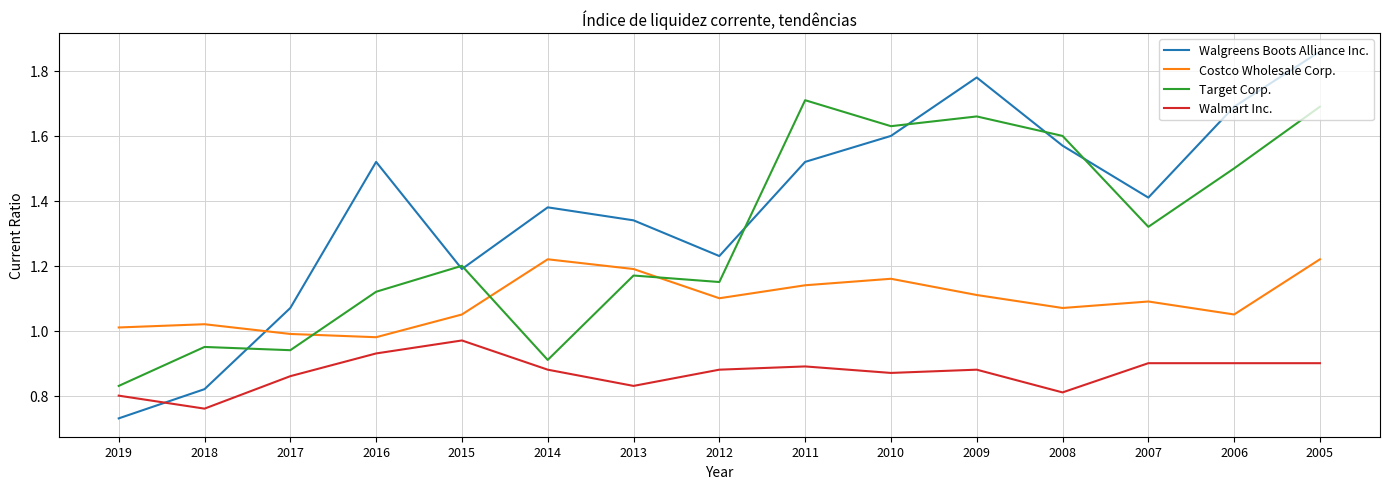

The value of Costco Wholesale Corp. at 2019 is 1.0. True or false?

True